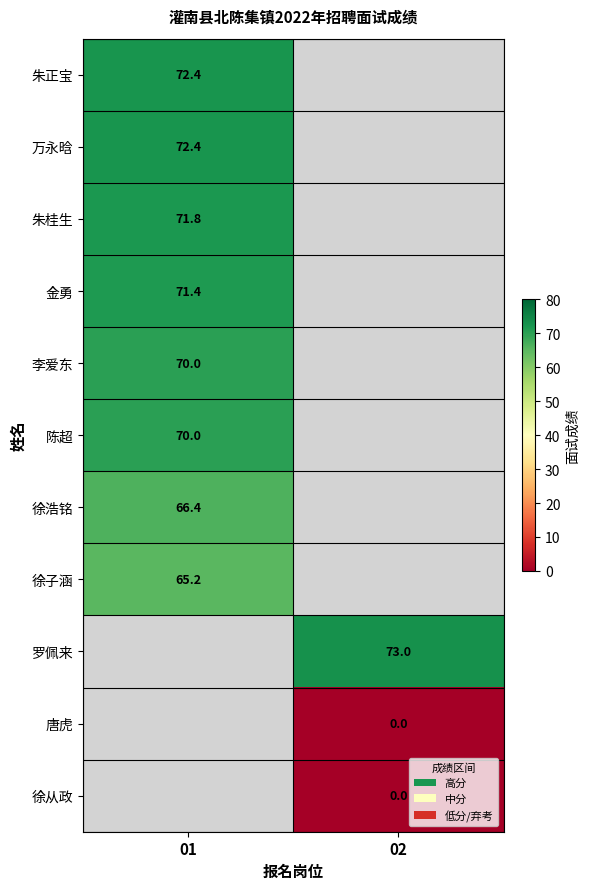

The value of 罗佩来 at 02 is 73.0. True or false?

True